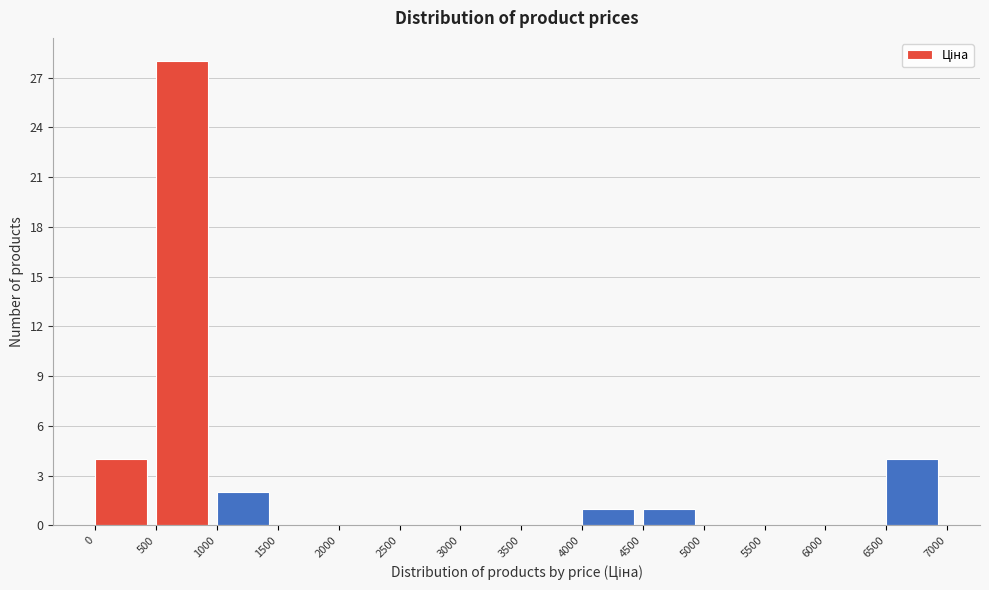

Over which range of the x-axis is the bar tallest?

500 to 1000